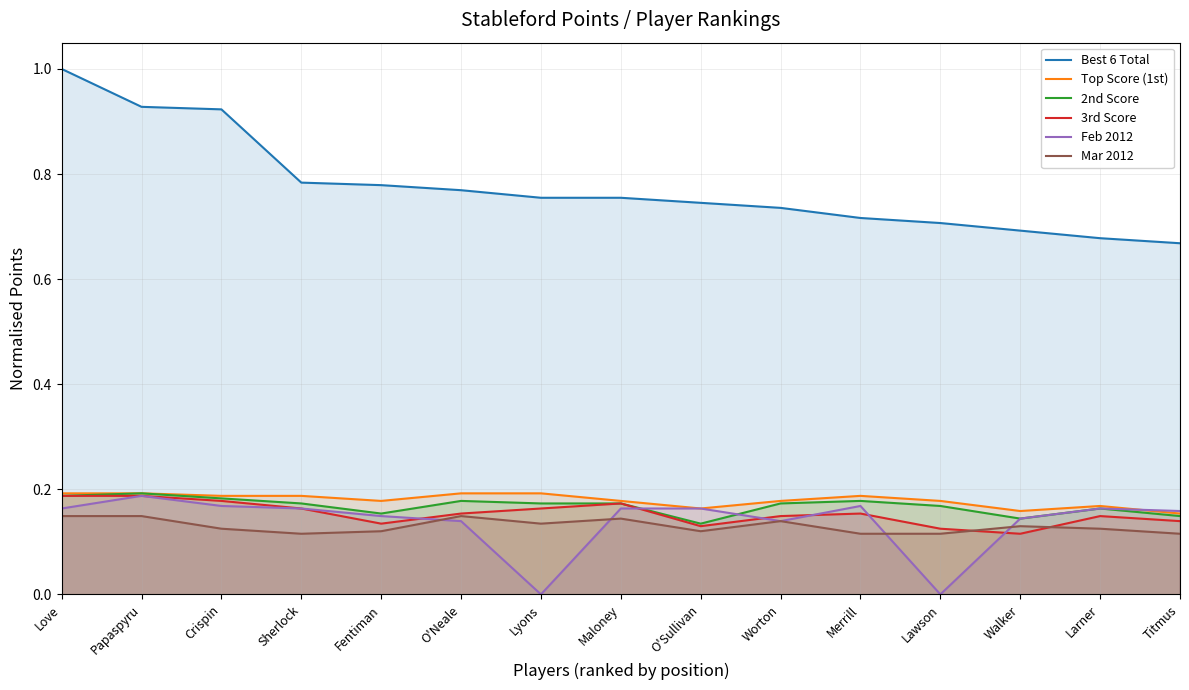

Is it true that Top Score (1st) equals 0.0 at Walker?

False